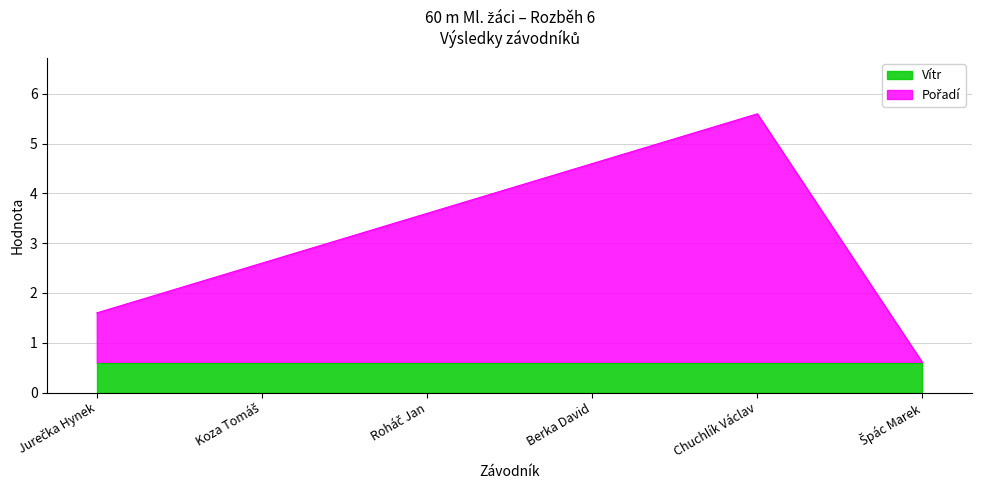

What is the sum of all values?

18.6